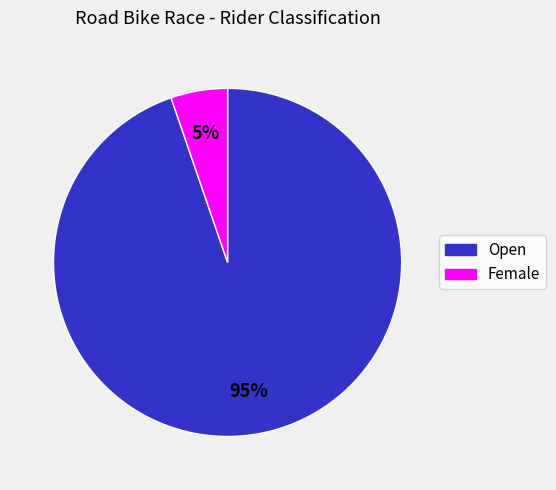

Which has a higher value, Female or Open?

Open